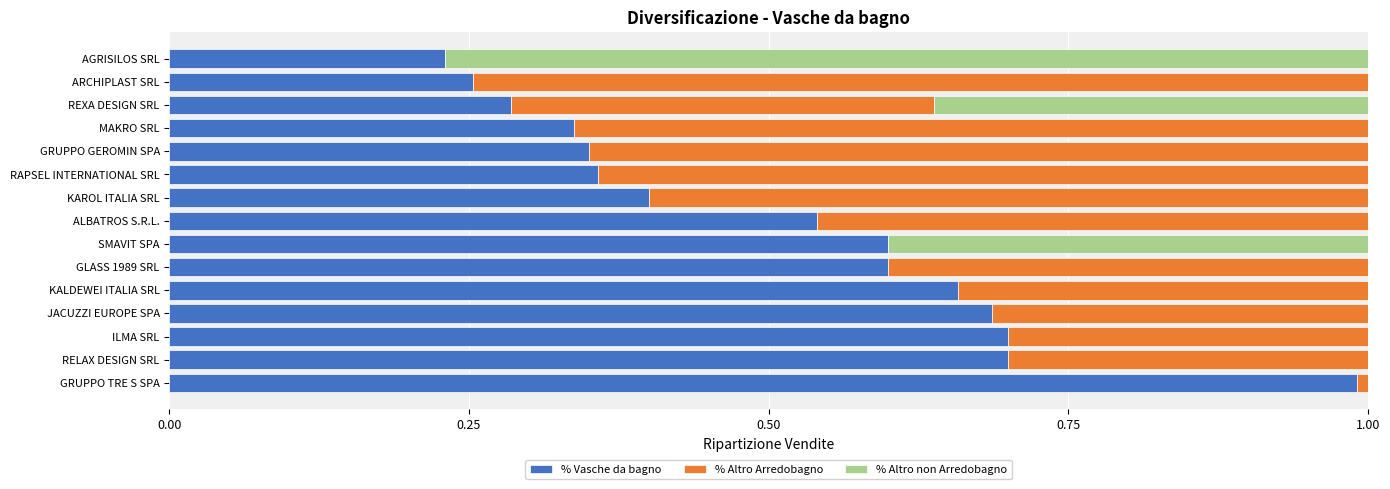

What is the maximum value for % Vasche da bagno?

1.0